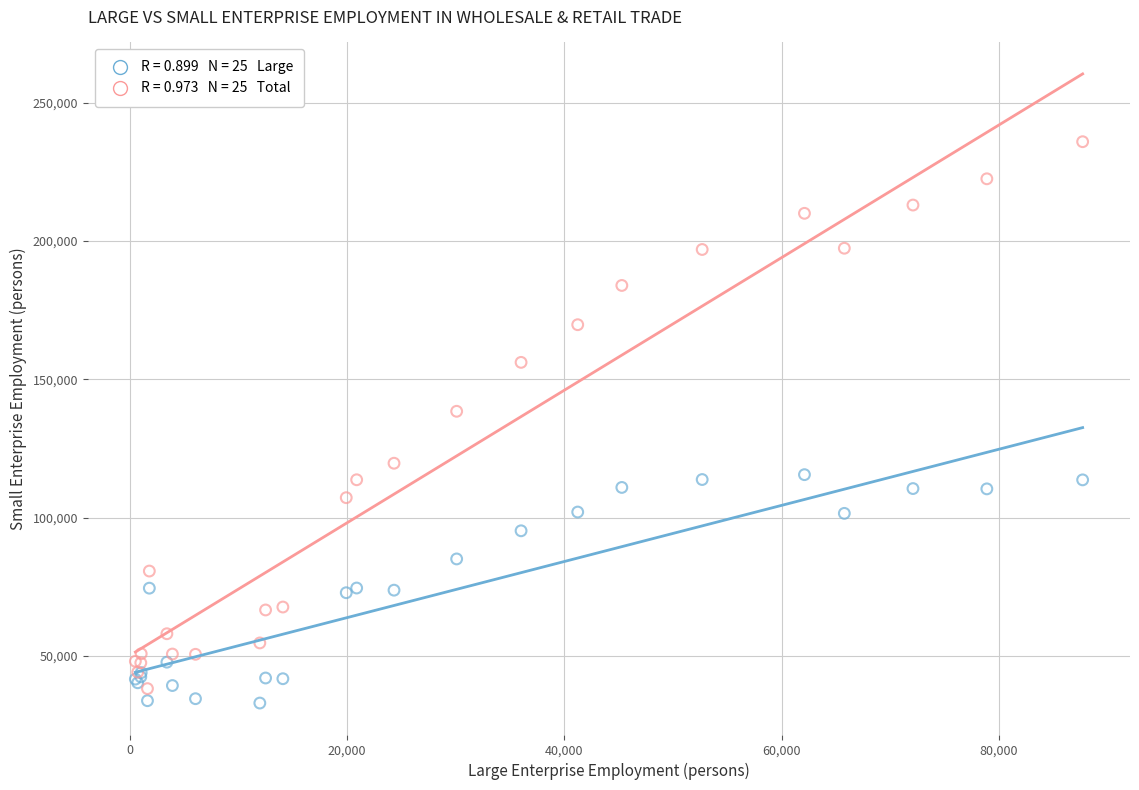

Across all series, what Y value is closest to 134403?

138411